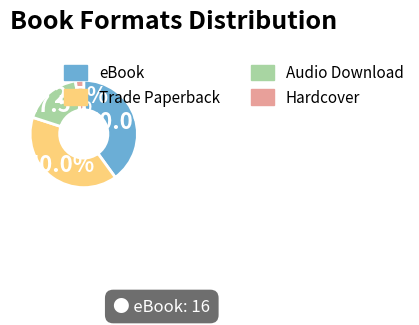

What portion of the pie excludes Hardcover?

97.5%